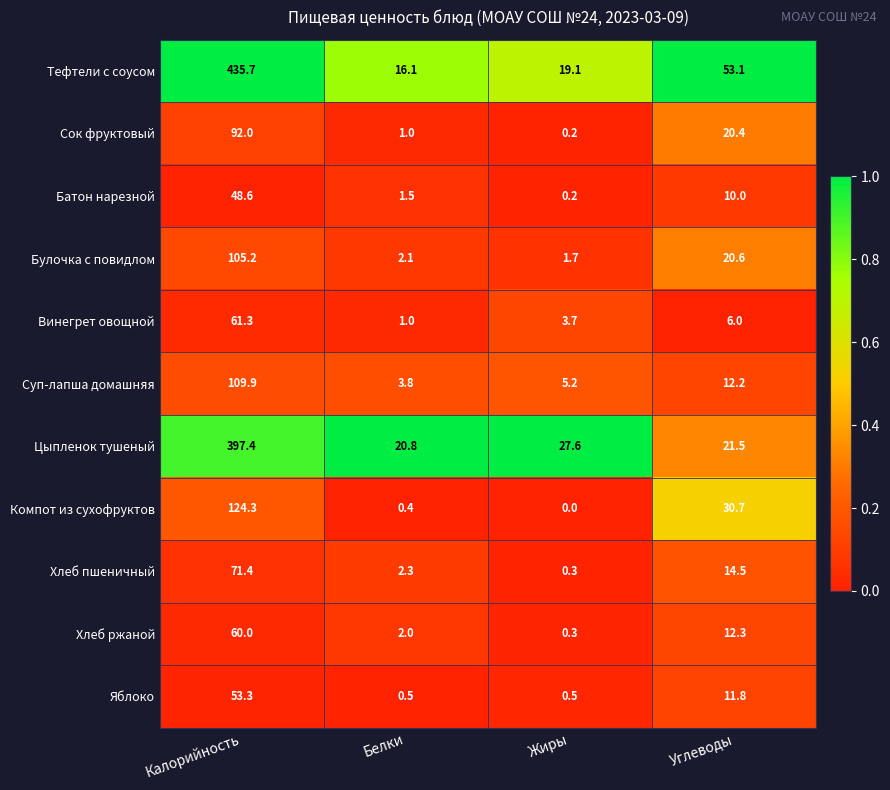

The value of Компот из сухофруктов at Углеводы is 49.8. True or false?

False